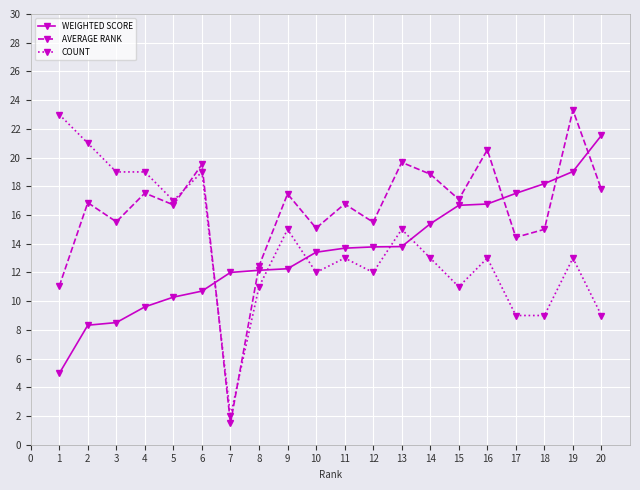

What is the average value of the AVERAGE RANK series?

16.1